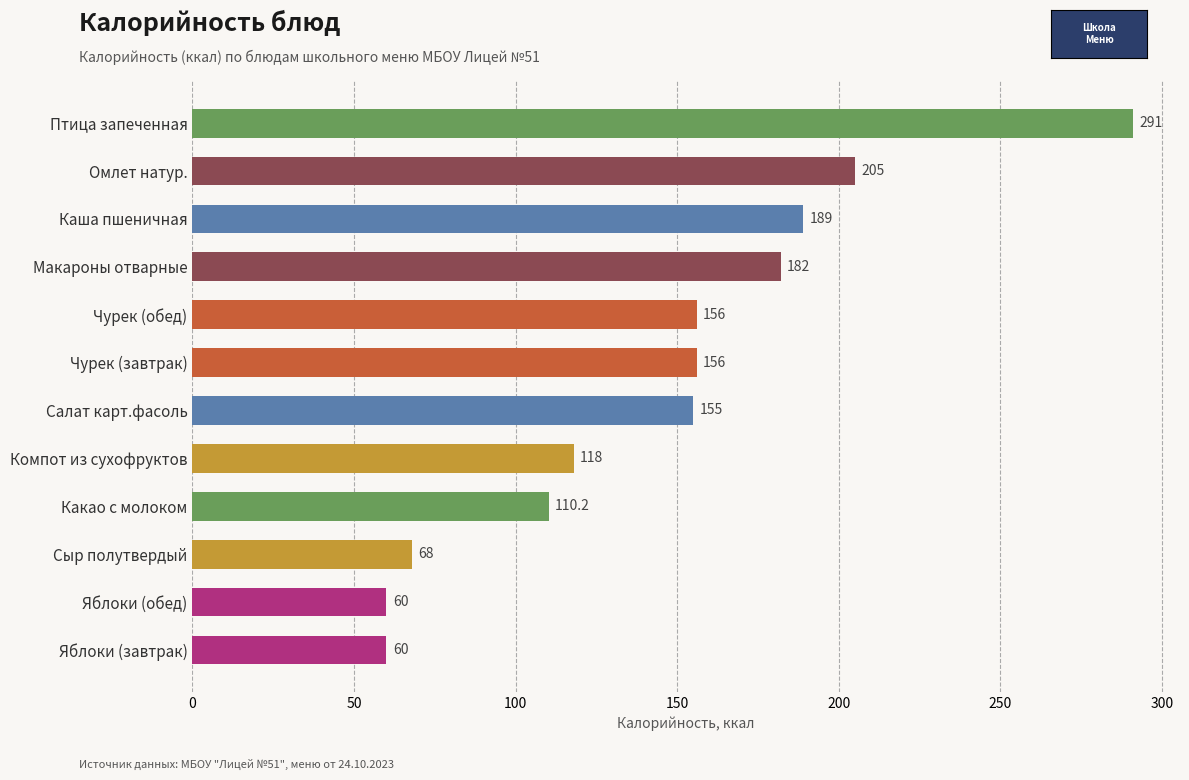

What is the difference between the maximum and minimum values?

231.0